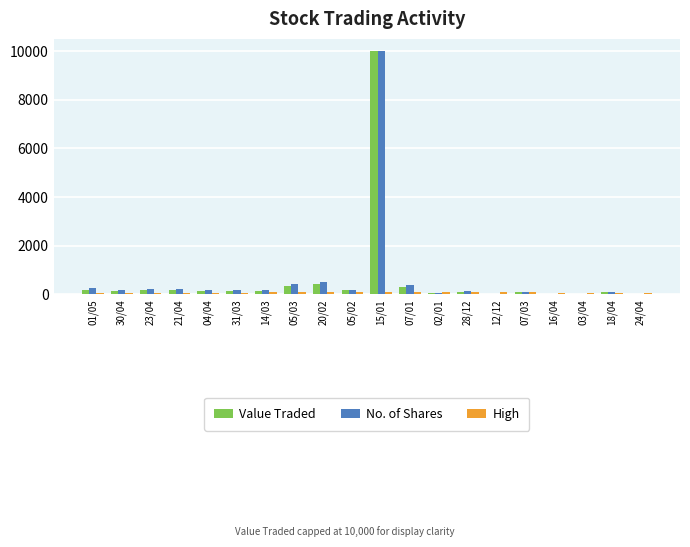

What is the maximum value for No. of Shares?

10000